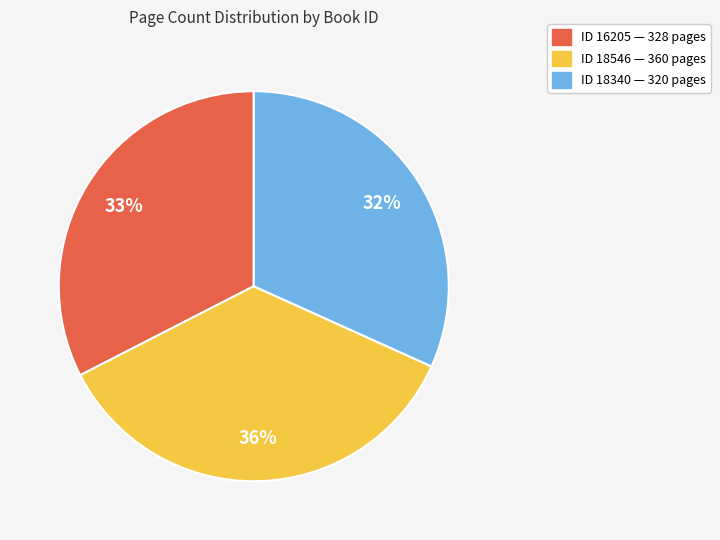

How many slices are in this pie chart?

3